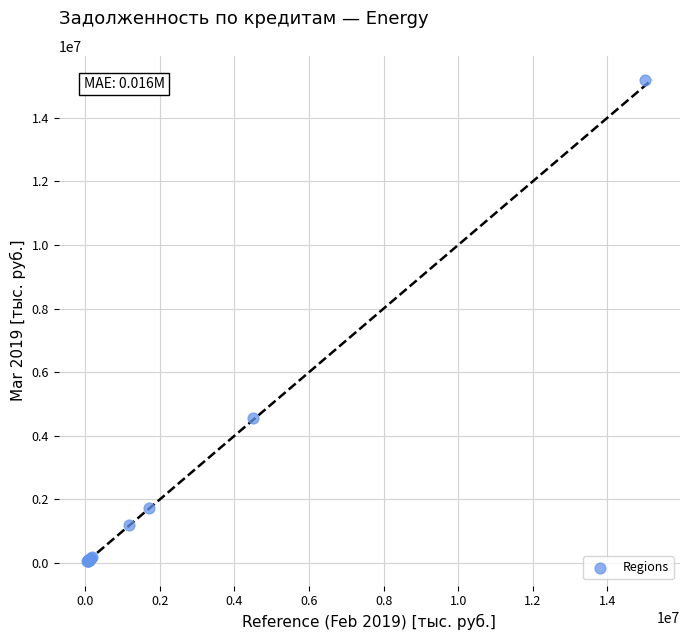

What Y value in the scatter plot is closest to 7618976?

4556501